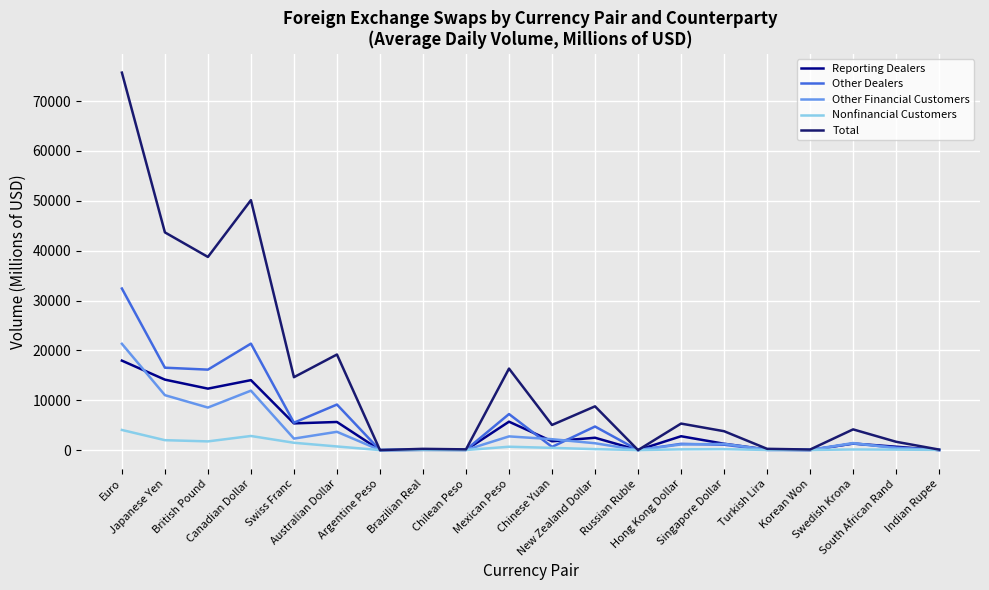

How many distinct data groups are displayed?

5